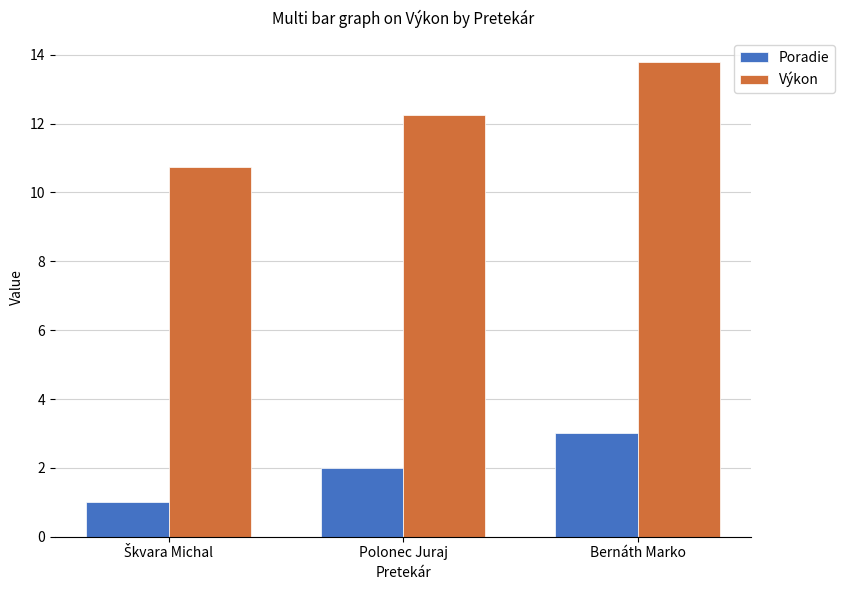

Reading right to left, what are all the values shown in this chart?

Poradie: 3.0	2.0	1.0
Výkon: 13.8	12.3	10.8